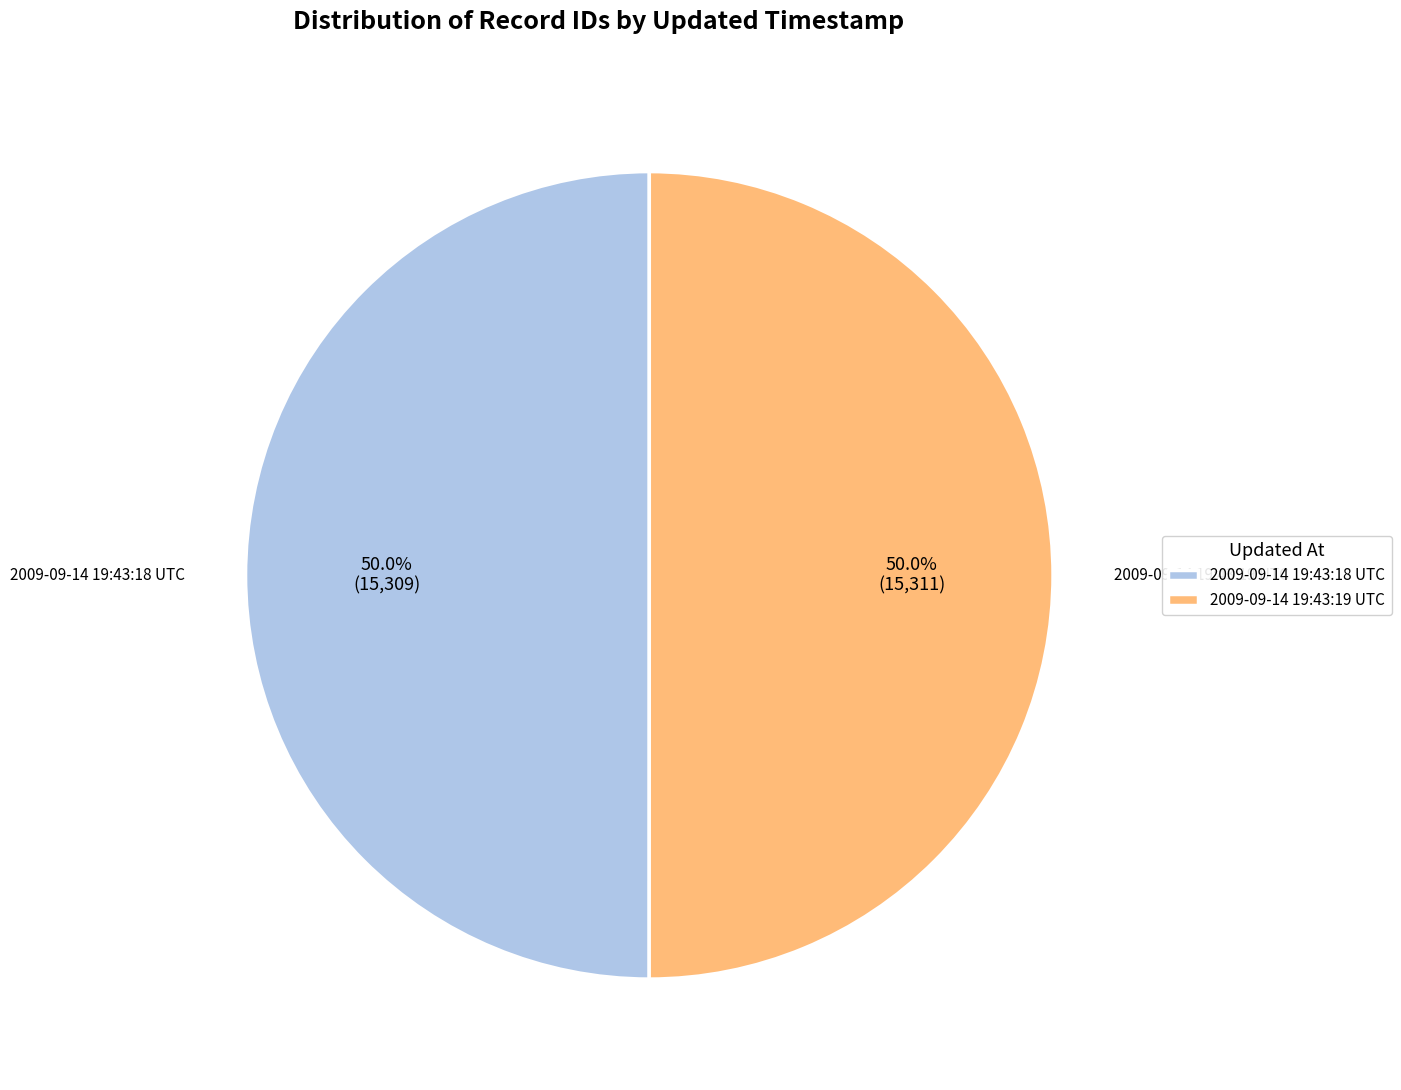

What percentage is the 2009-09-14 19:43:19 UTC slice, to the nearest percent?

50%